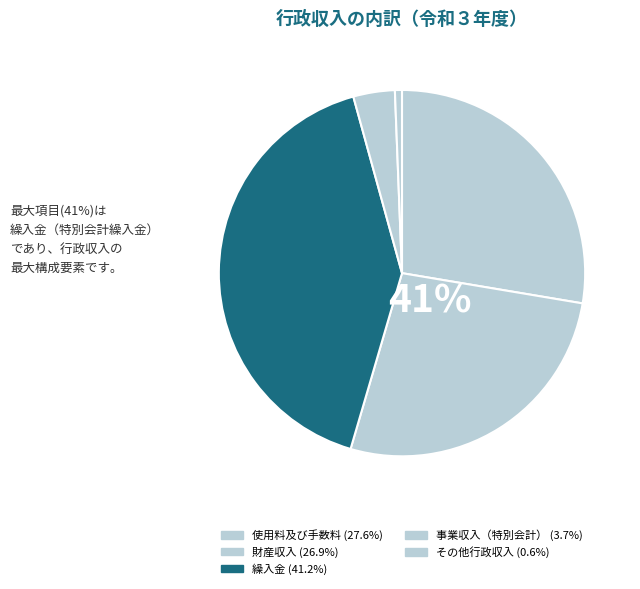

What portion of the pie excludes 使用料及び手数料?

72.4%